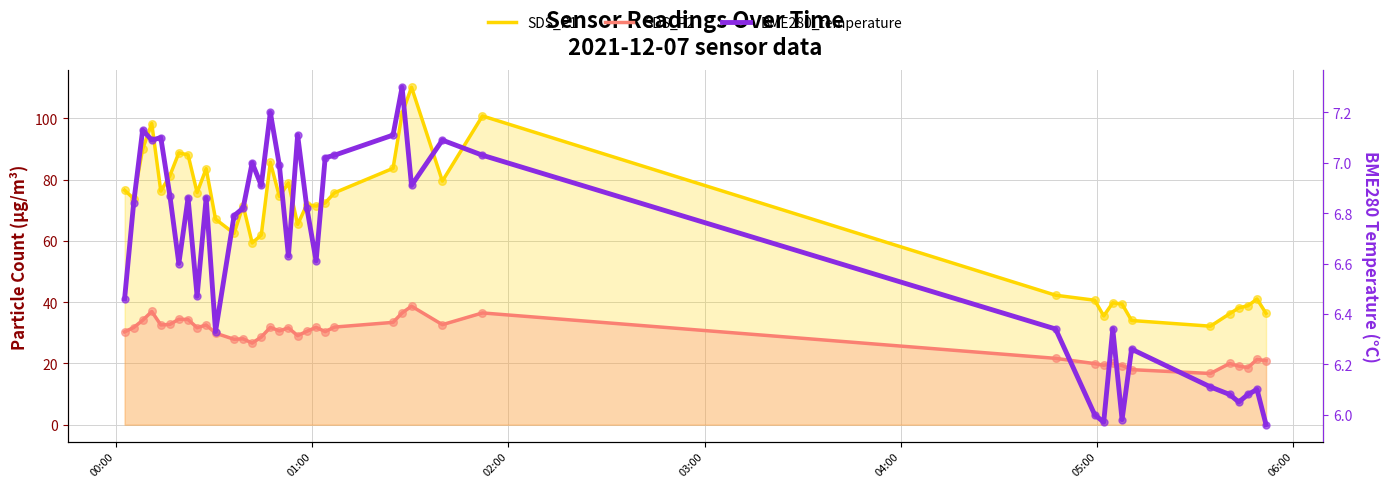

Which series contains the lowest Y value?

BME280_temperature